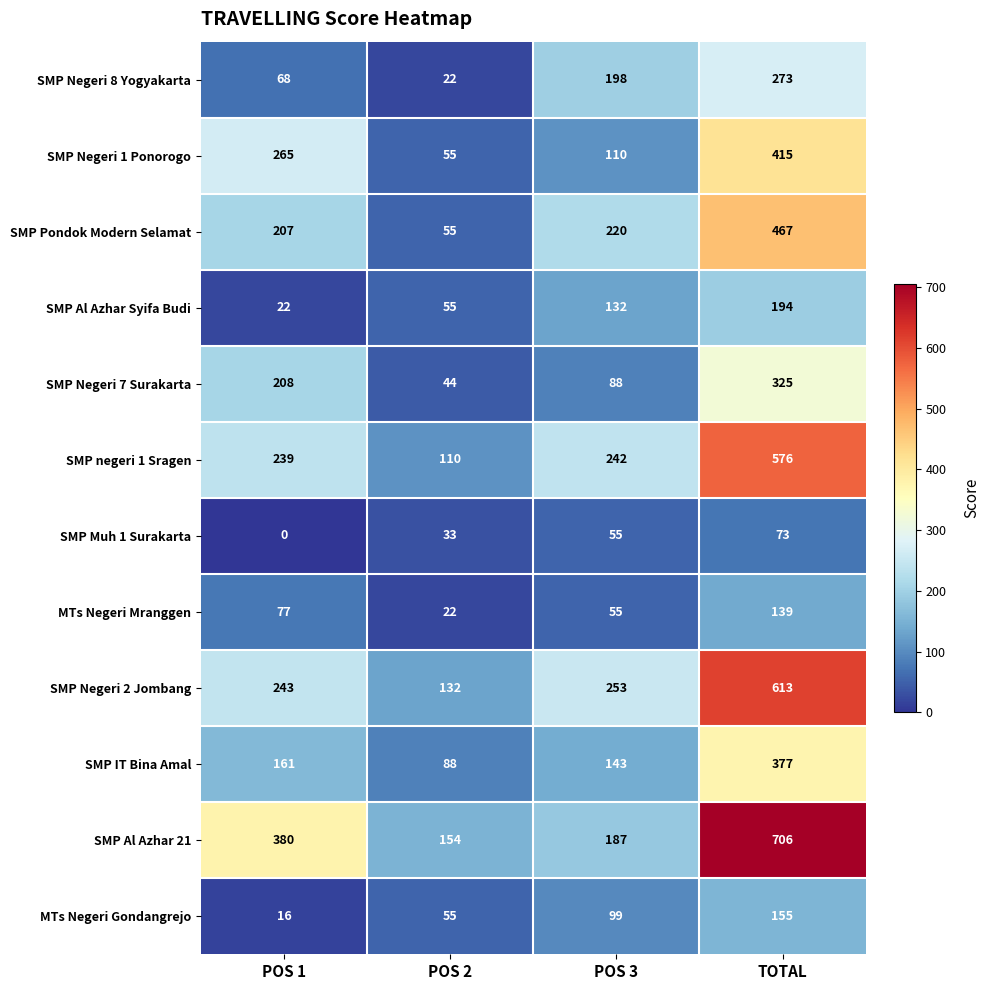

What is the sum of all SMP Negeri 7 Surakarta values?

665